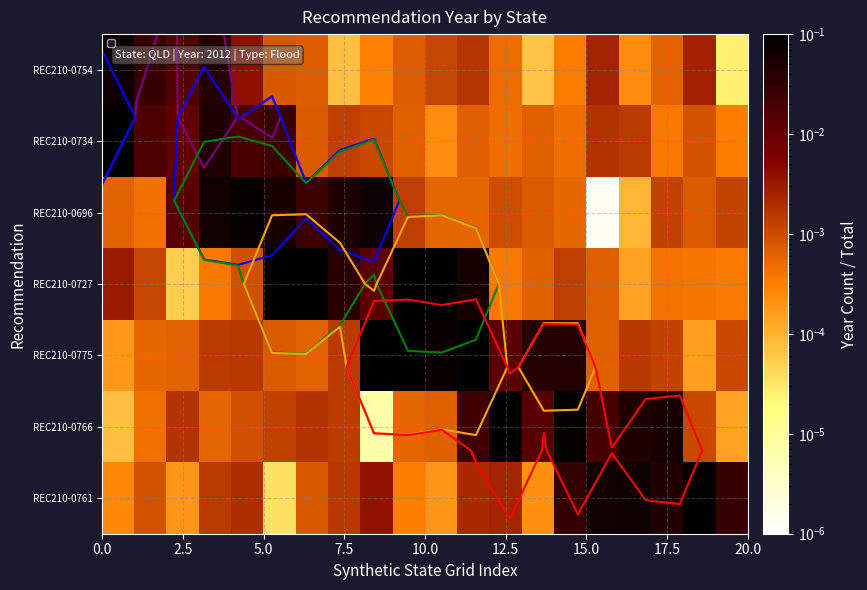

Count the number of categories in the chart.

20